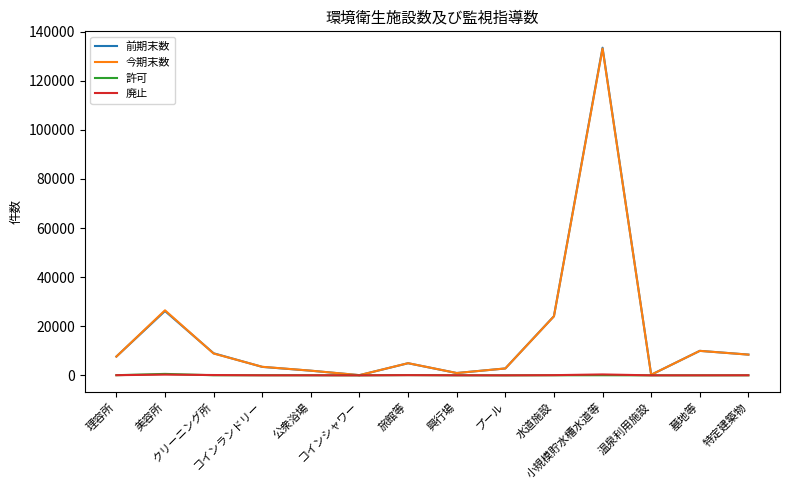

At which category does 今期末数 reach its first local peak?

美容所